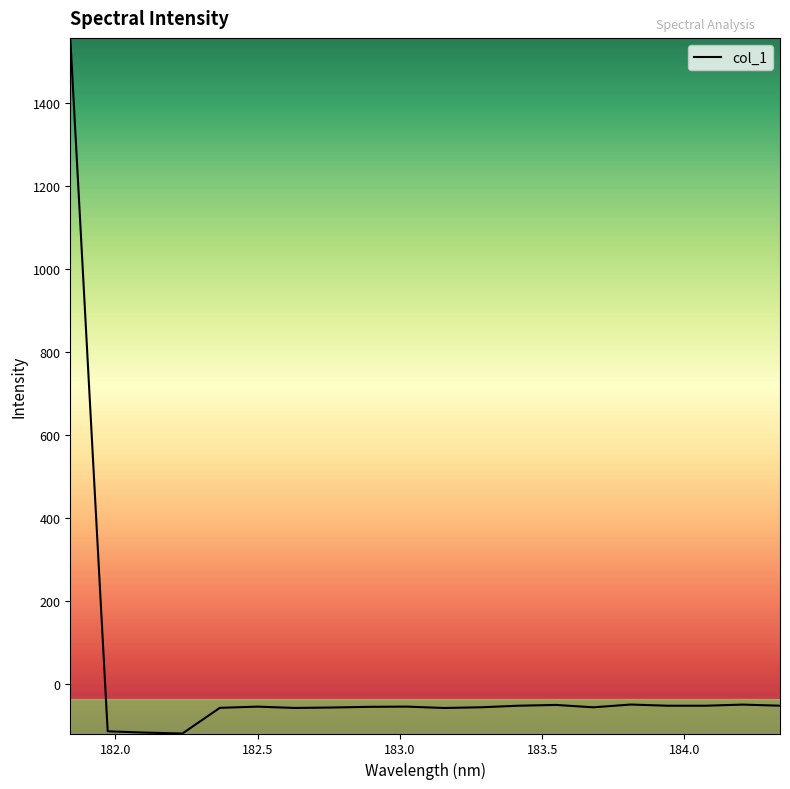

What is the difference between the maximum and minimum values?

1675.7